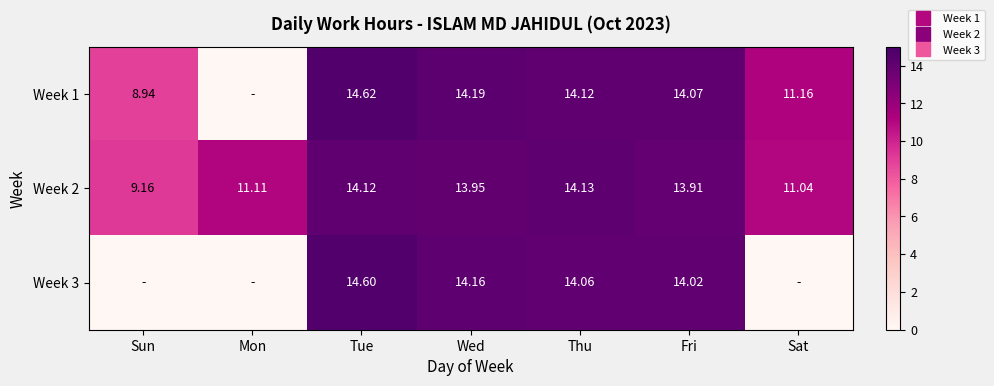

How many categories are shown in the chart?

7